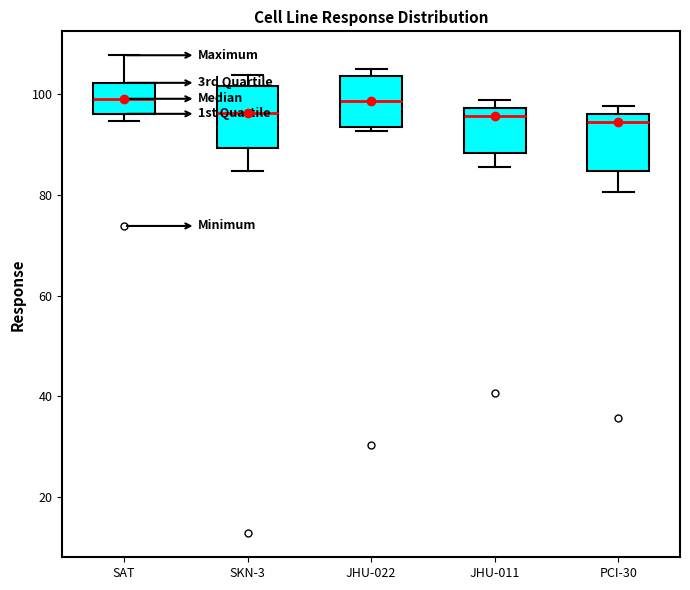

Where is the lower edge of the box for SKN-3 on the y-axis? The values are not printed on the chart, so give them approximately, as read against the axis.

90